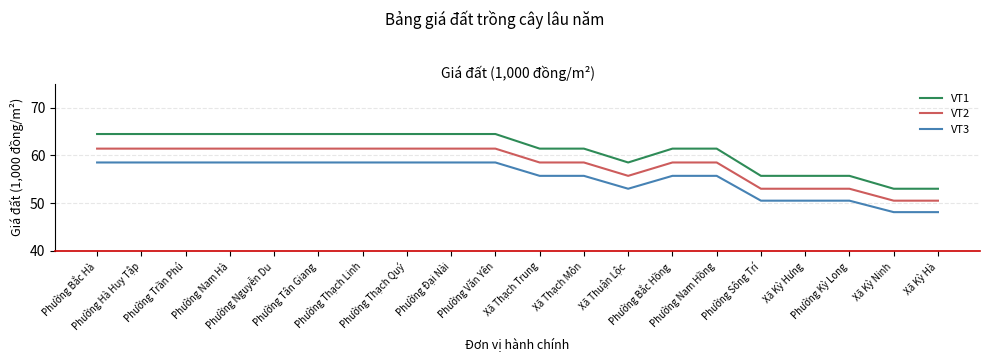

Count the number of data series in this chart.

3